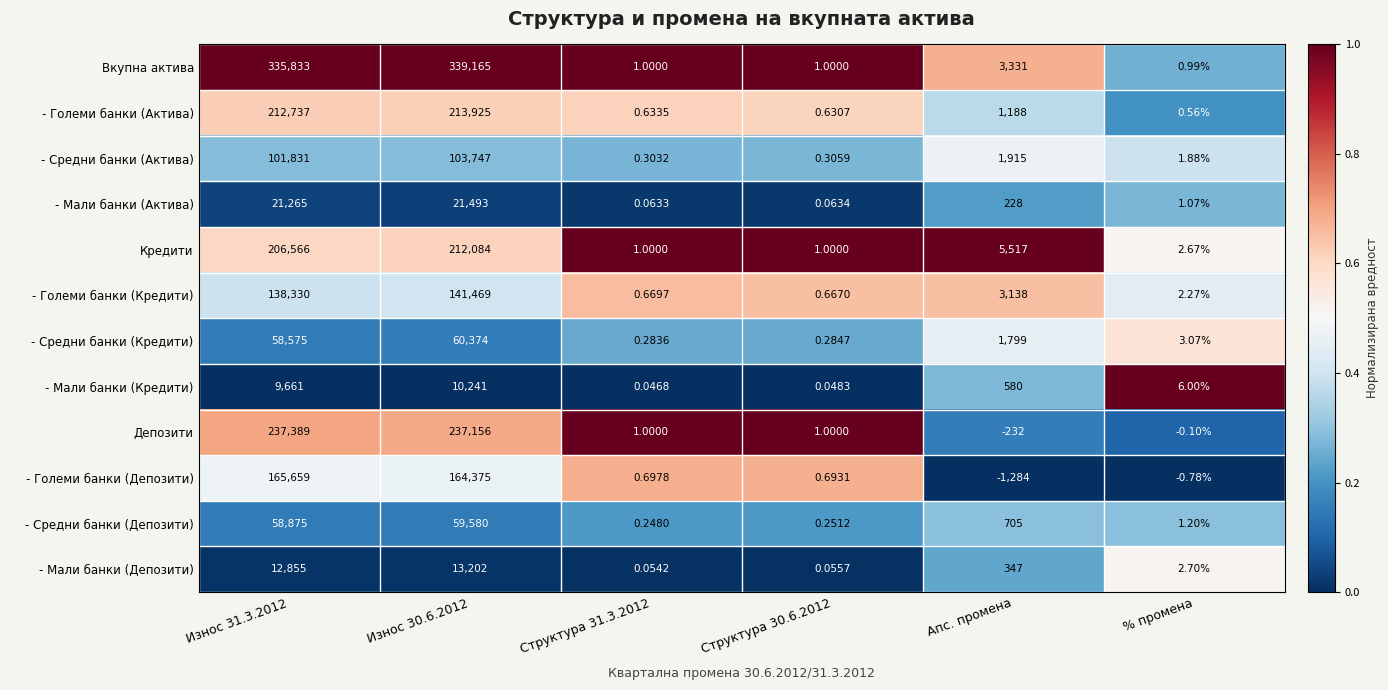

Which series has the largest total across all categories?

Вкупна актива